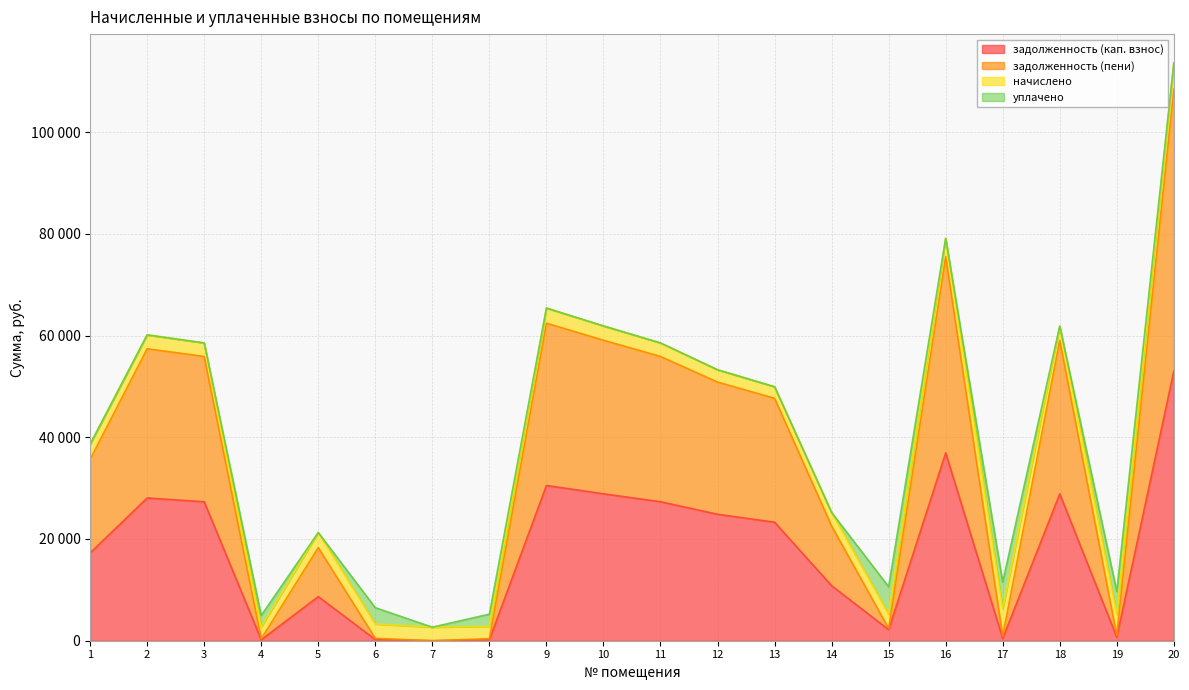

What is the spread (max minus min) of values at 13?

24357.1